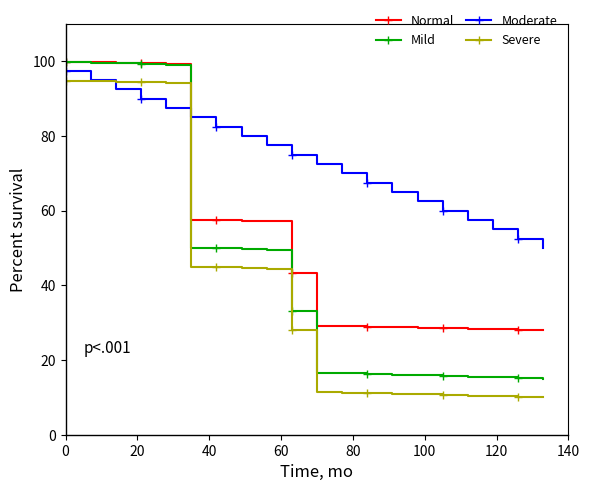

What is the difference between the maximum and minimum values in the Moderate series?

47.5